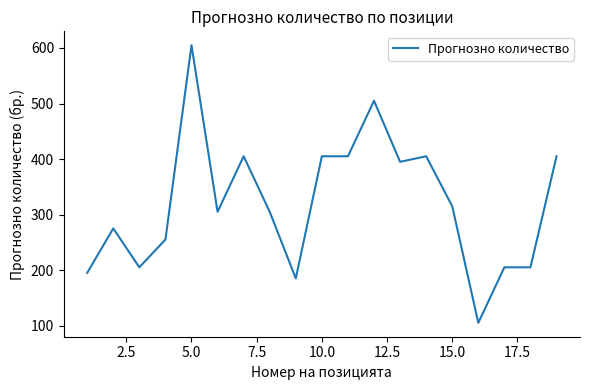

Reading left to right, transcribe all the data shown in this chart.

195	275	205	255	605	305	405	305	185	405	405	505	395	405	315	105	205	205	405